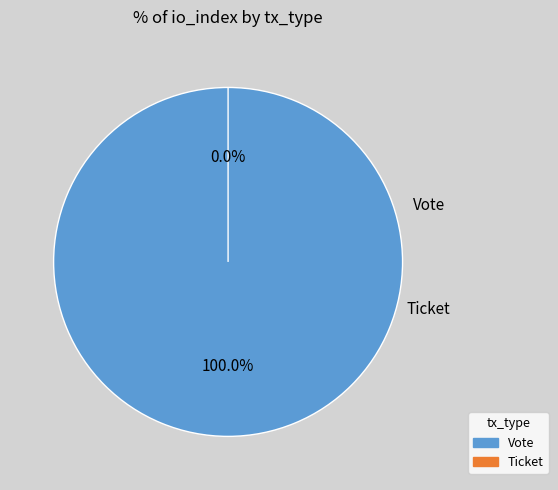

Count the number of slices in the pie.

2